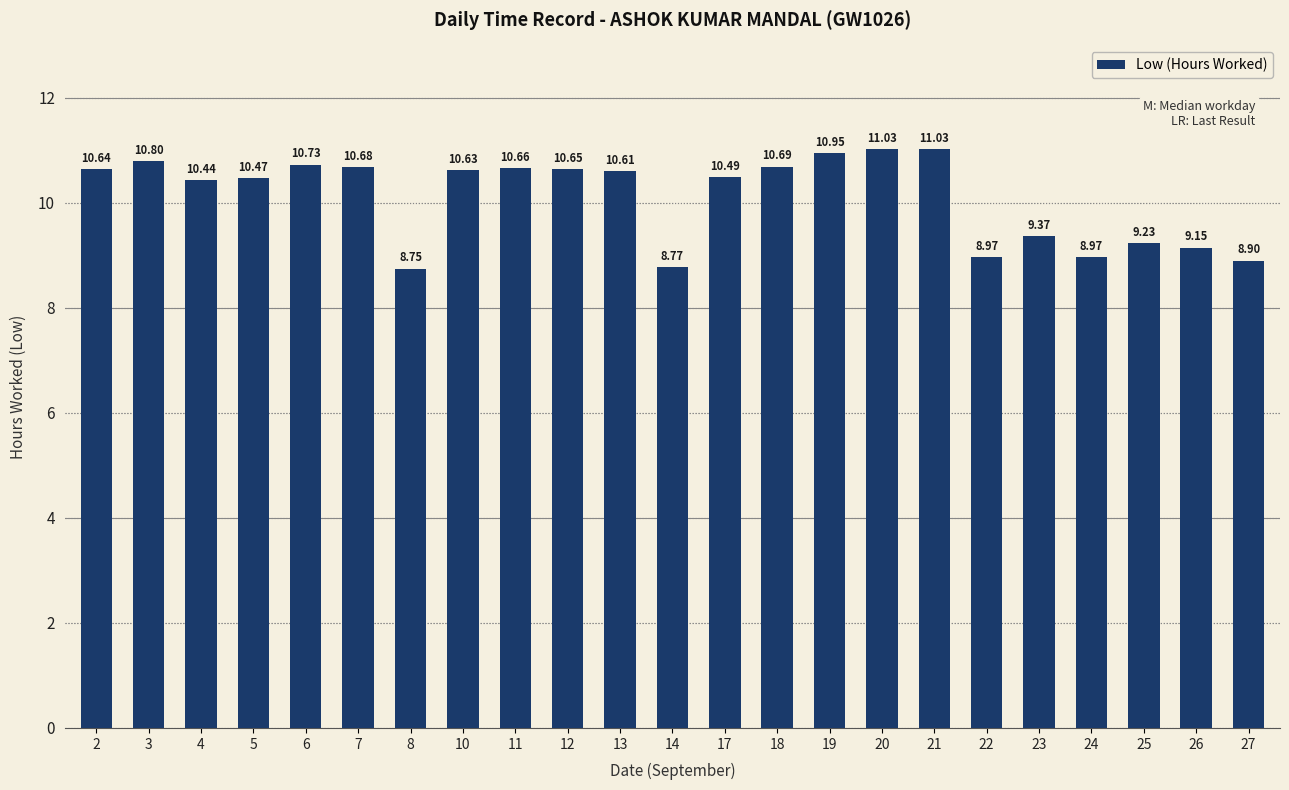

Which has a higher value, 18 or 26?

18